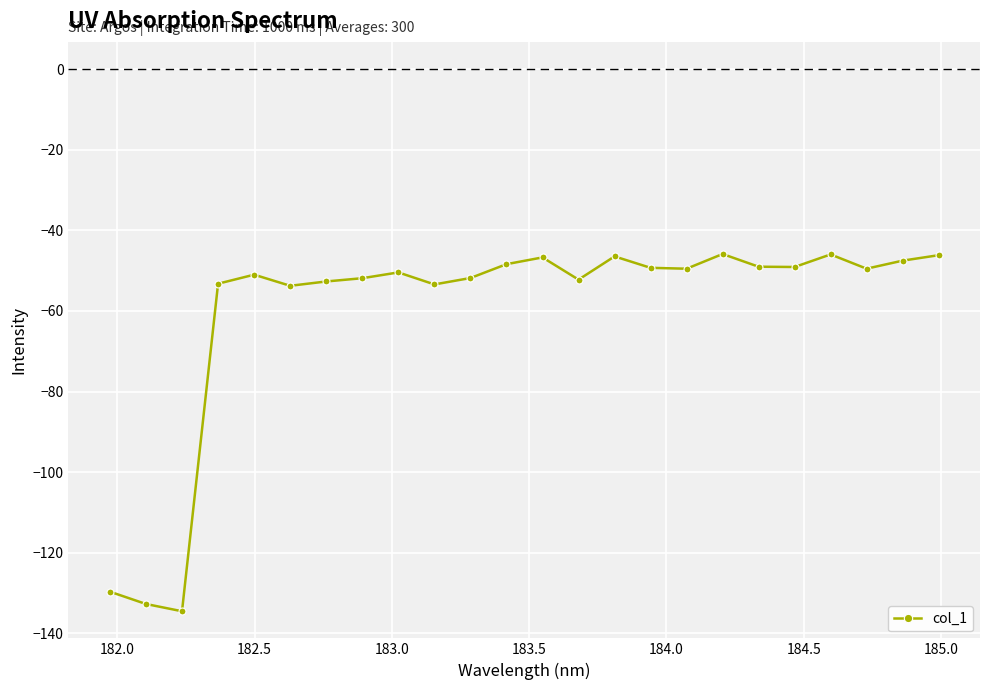

How many lines are shown in the chart?

1